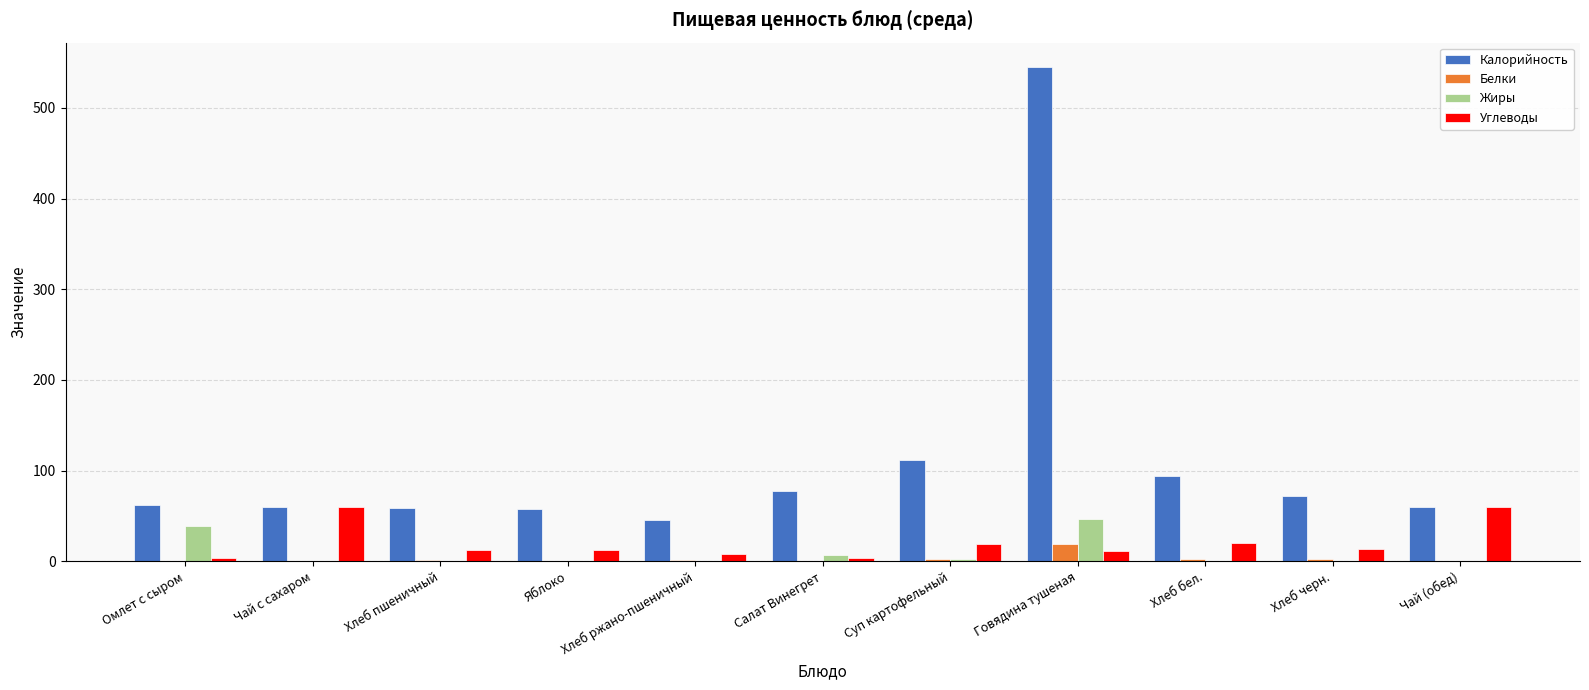

At which category is the sum across all series the highest?

Говядина тушеная